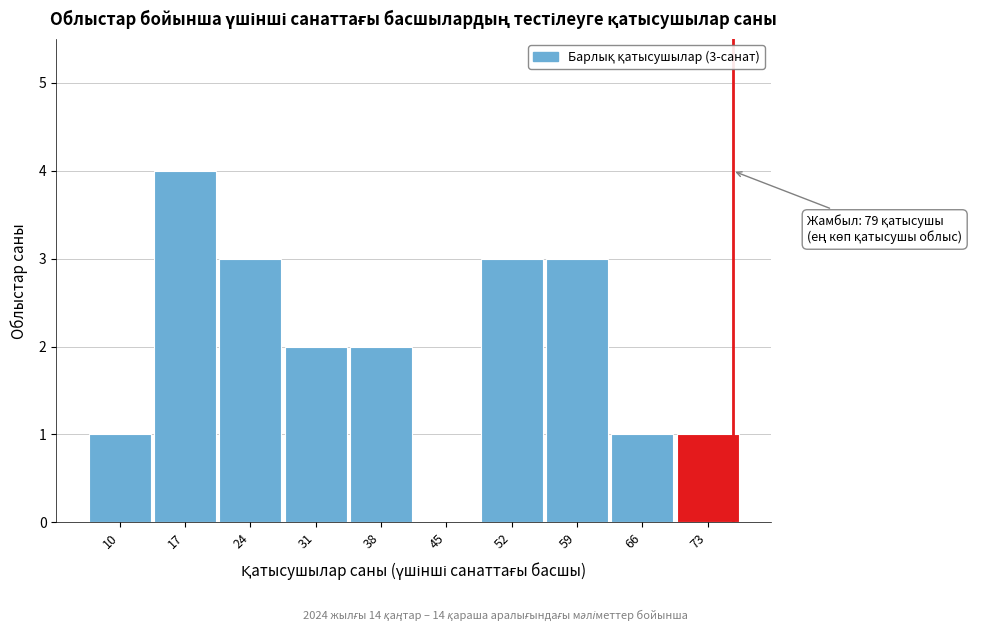

Reading left to right, what are all the values shown in this chart?

10=1	17=4	24=3	31=2	38=2	45=0	52=3	59=3	66=1	73=1